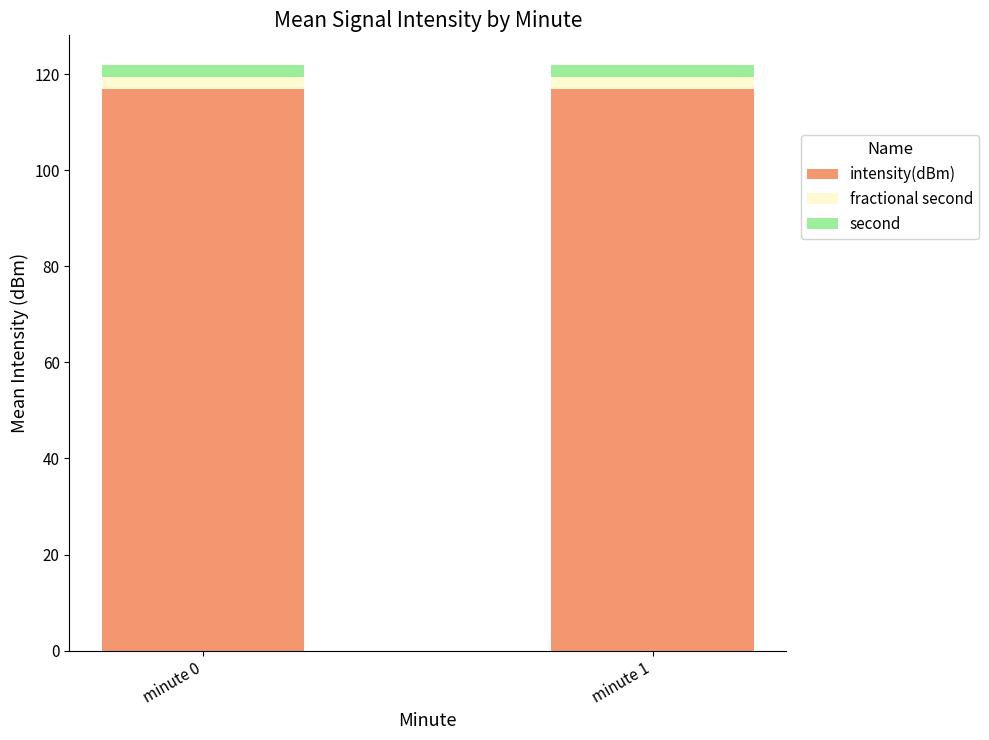

What is the lowest value of the intensity(dBm) series?

116.9